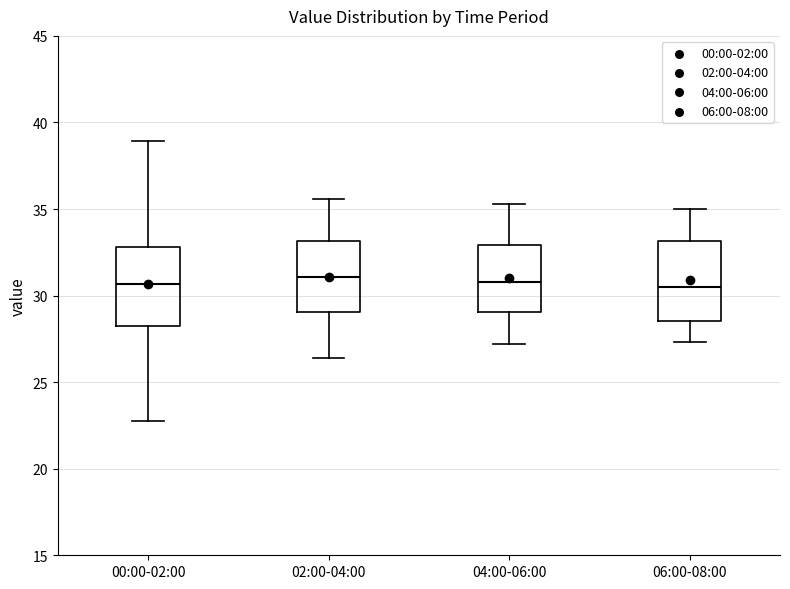

Reading left to right, transcribe this box plot: for each box, give where its median line is, the range the box spans, and where its two whiskers end, as read against the y-axis. The values are not printed on the chart, so give them approximately, as read against the axis.

00:00-02:00: median 30.5, box 28.0 to 33.0, whiskers 23.0 to 39.0
02:00-04:00: median 31.0, box 29.0 to 33.0, whiskers 26.5 to 35.5
04:00-06:00: median 31.0, box 29.0 to 33.0, whiskers 27.0 to 35.5
06:00-08:00: median 30.5, box 28.5 to 33.0, whiskers 27.5 to 35.0